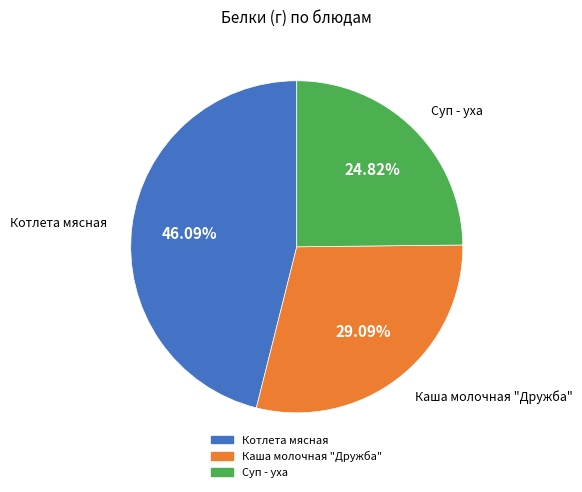

Does any single category account for the majority?

No